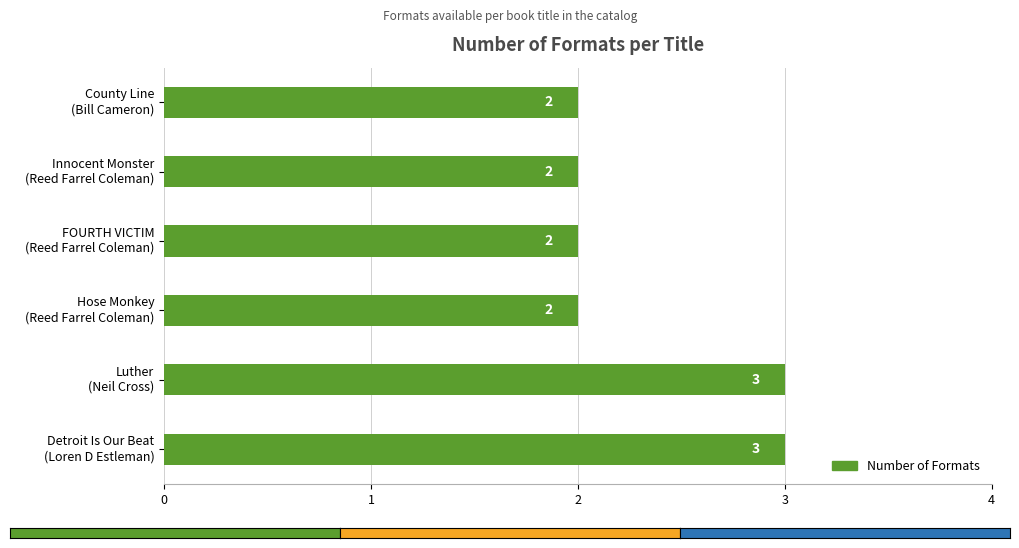

What is the minimum value shown in the chart?

2